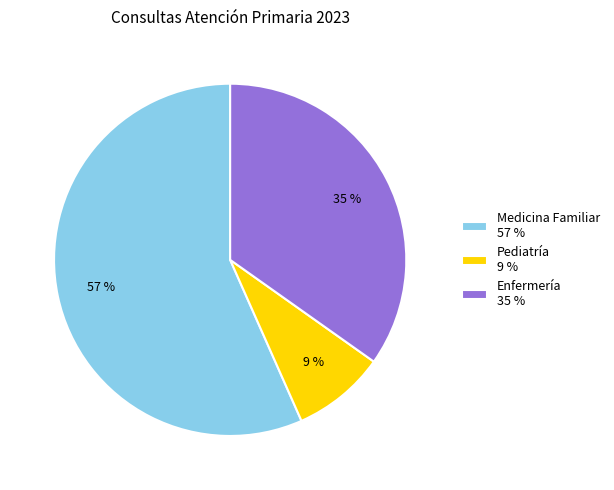

What percentage is the Enfermería slice, to the nearest percent?

35%